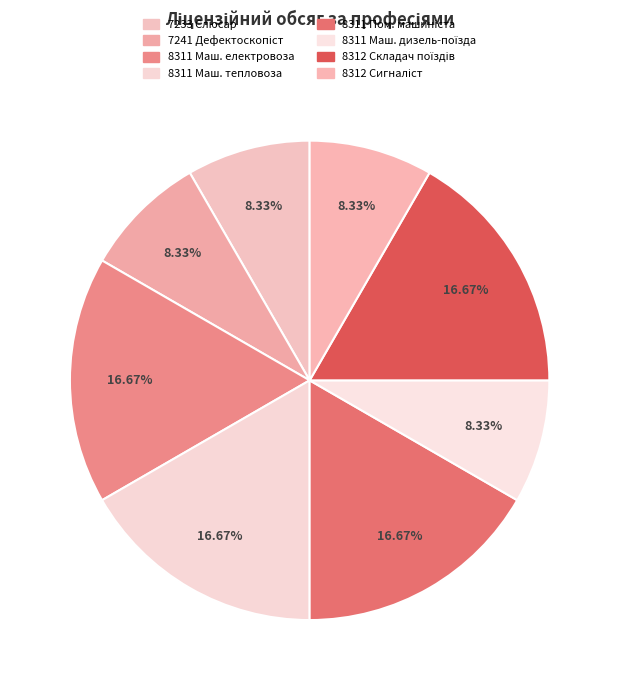

How many slices are in this pie chart?

8